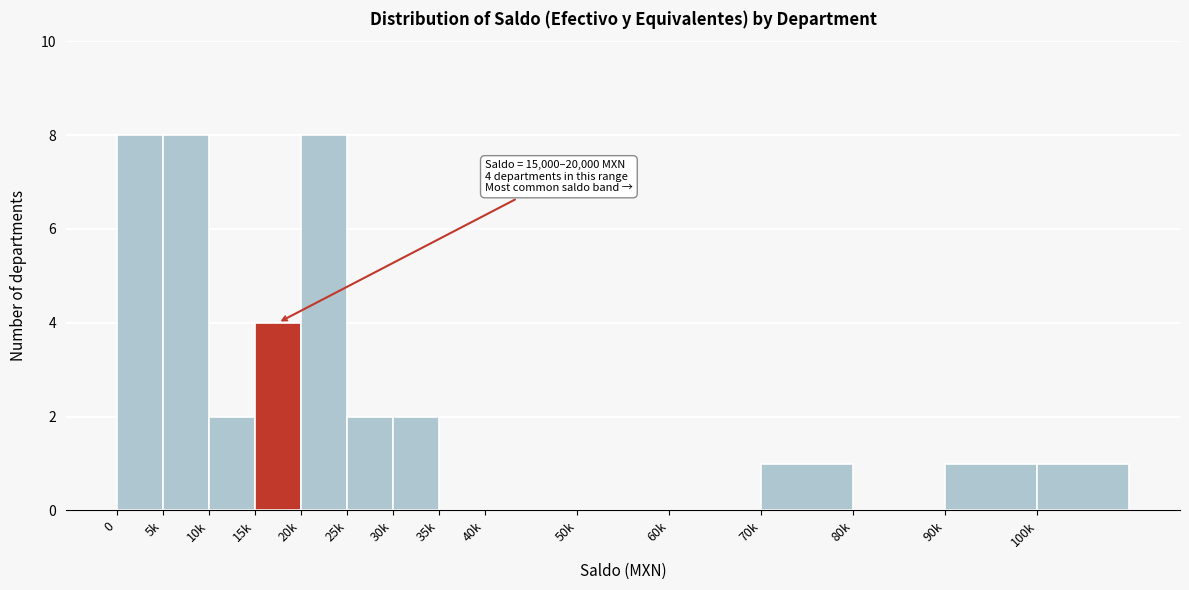

Reading left to right, transcribe all the data shown in this chart.

0=8	5k=8	10k=2	15k=4	20k=8	25k=2	30k=2	35k=0	40k=0	50k=0	60k=0	70k=1	80k=0	90k=1	100k=1